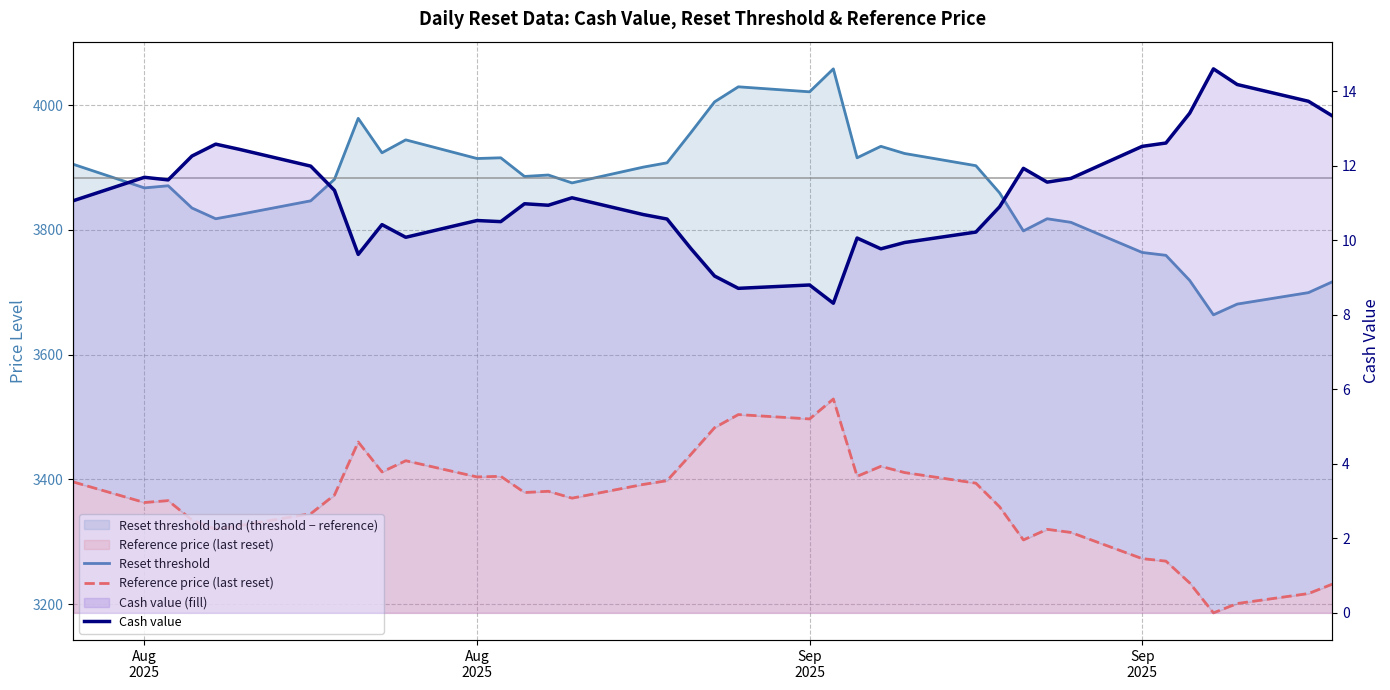

How many interior local peaks does the Reference price (last reset) series have?

9